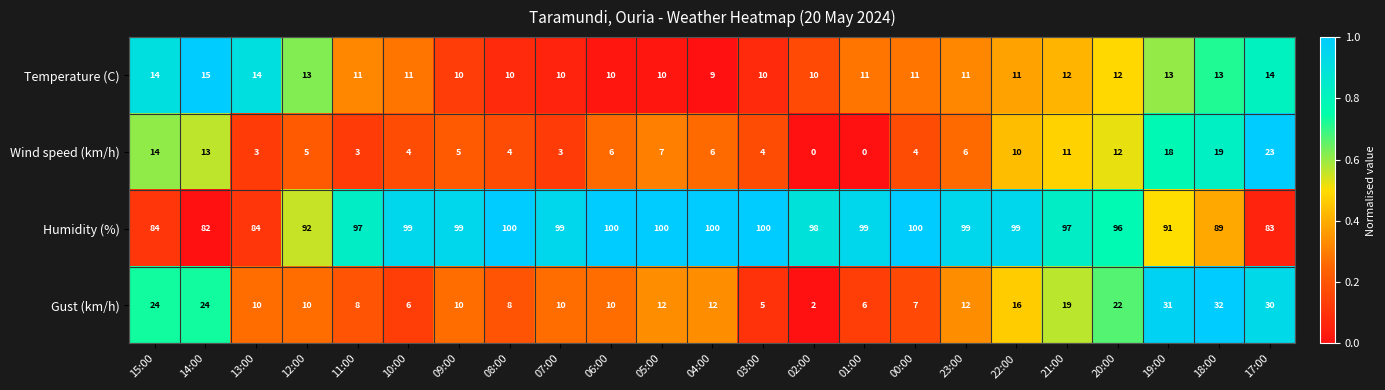

Count the number of data series in this chart.

4